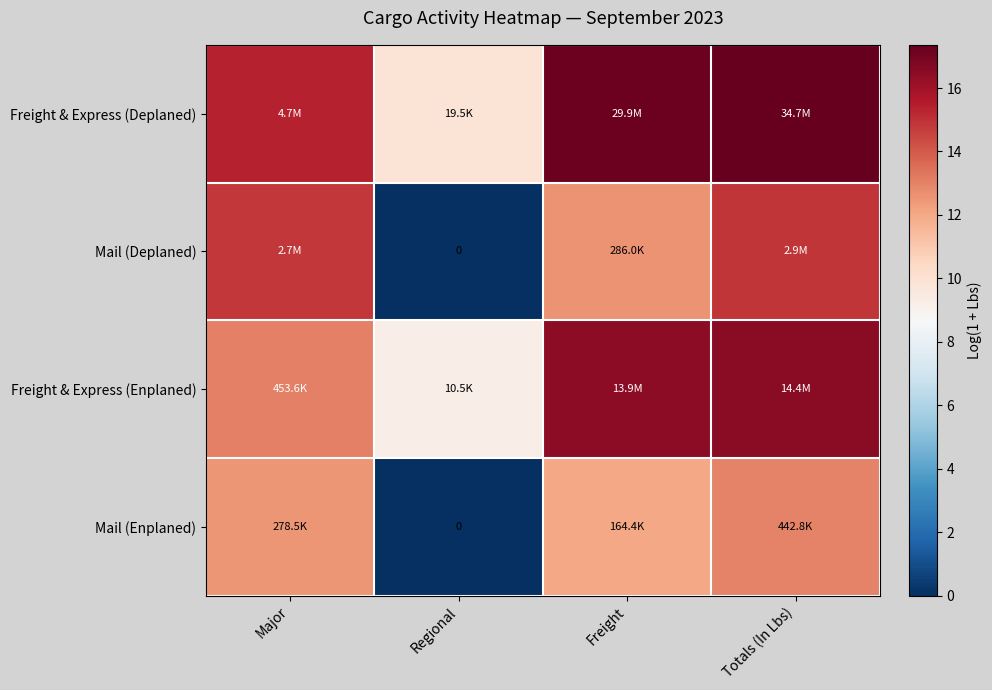

What is the difference between the second highest and second lowest values in the Freight & Express (Deplaned) series?

1.8